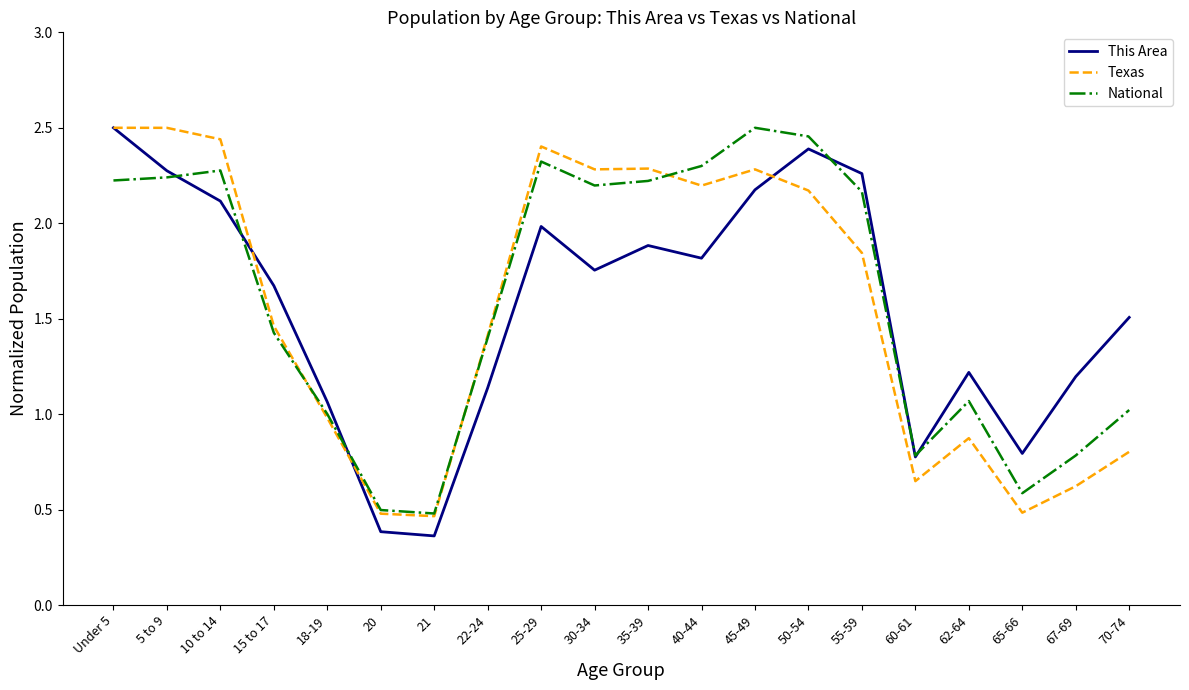

At which label does This Area reach its peak?

Under 5